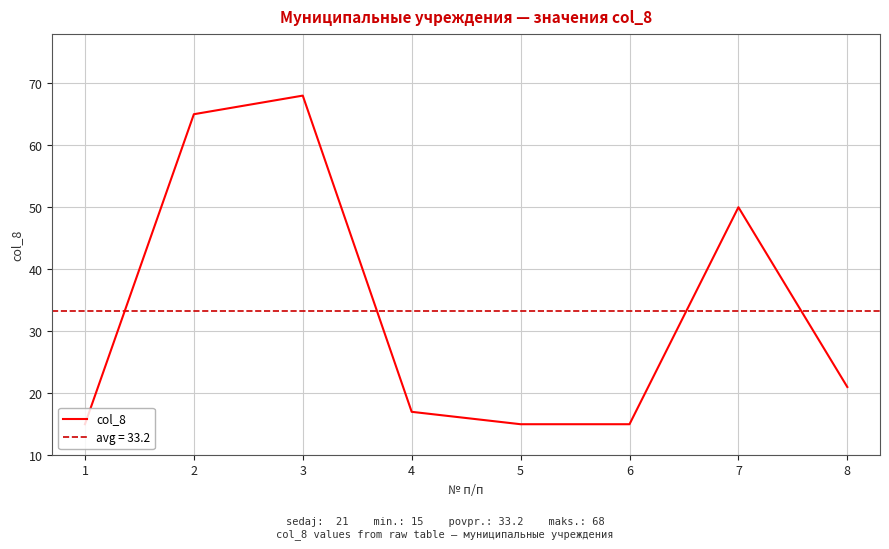

The value at 1 is 7. True or false?

False